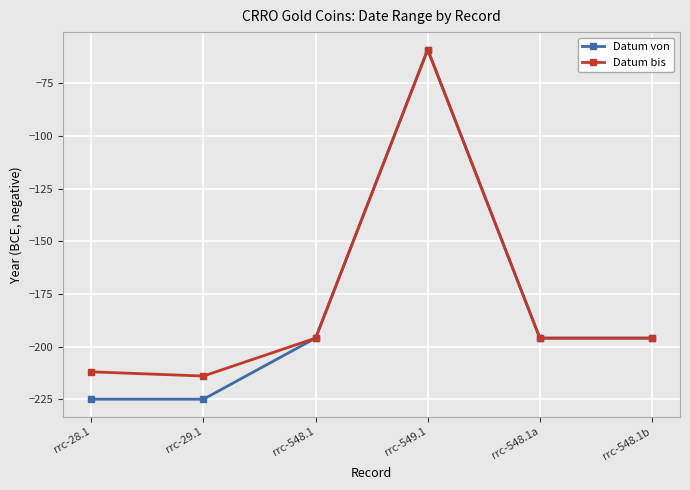

Reading left to right, transcribe all the data shown in this chart.

Datum von: -225	-225	-196	-59	-196	-196
Datum bis: -212	-214	-196	-59	-196	-196